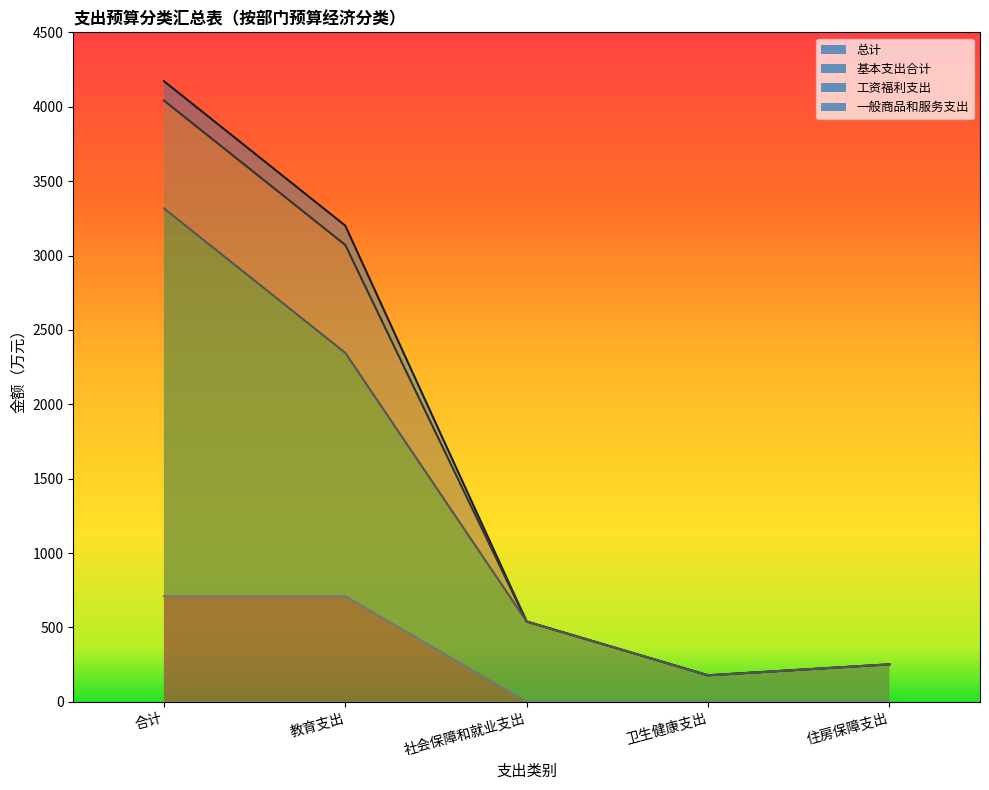

What is the label of the 1st point from the left?

合计